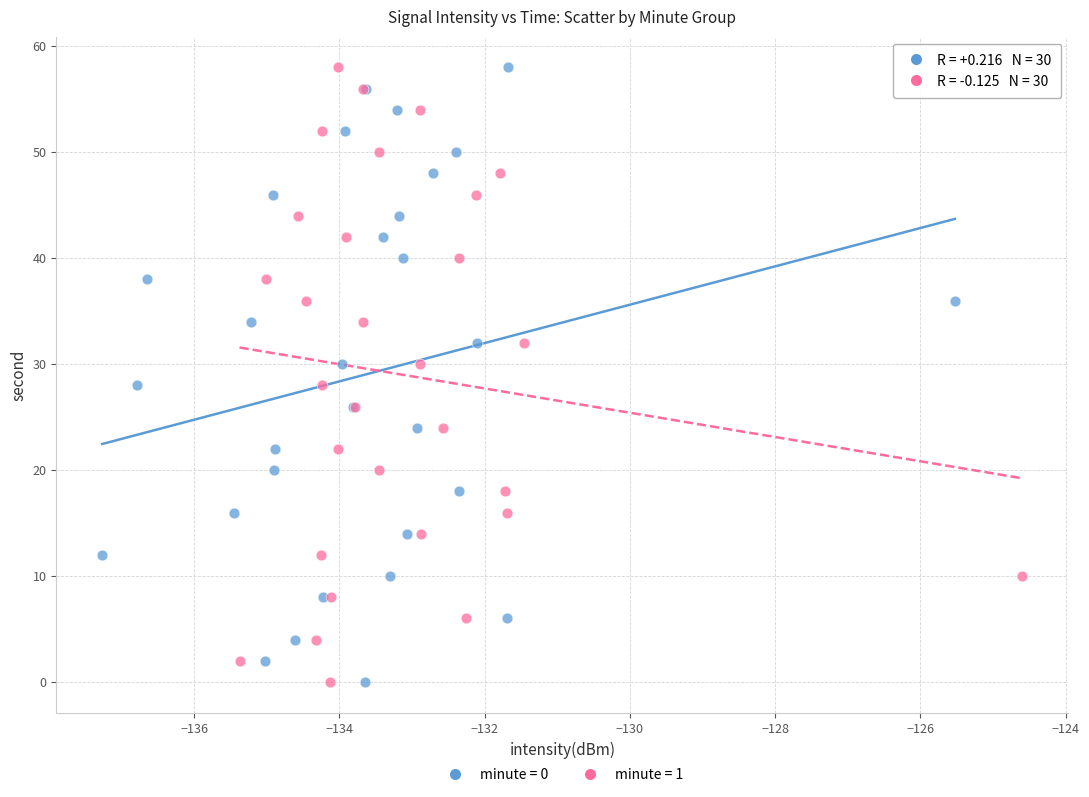

What are all the series names shown in the legend?

minute = 0, minute = 1